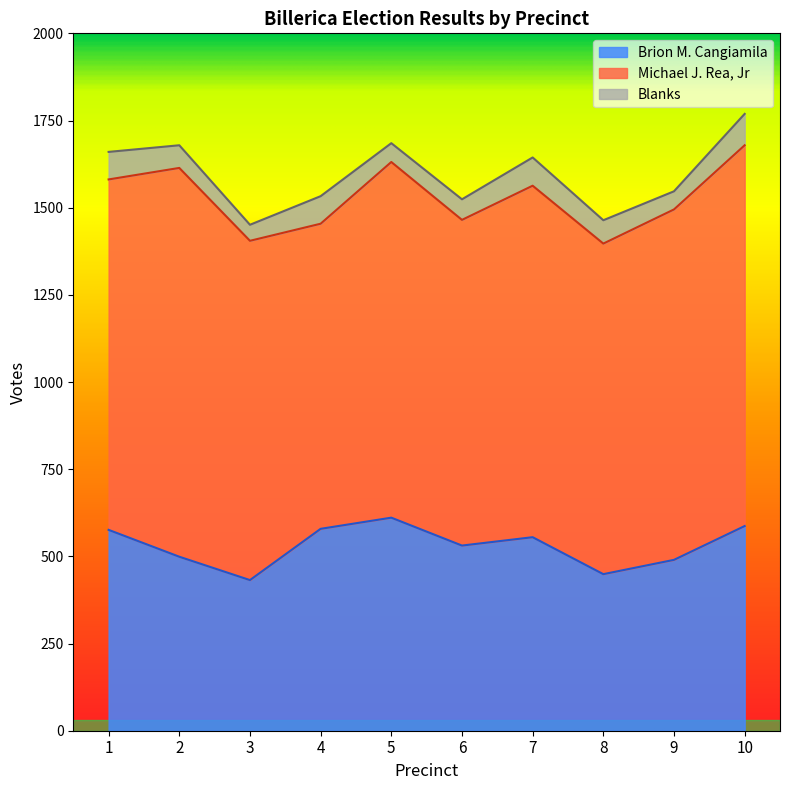

Reading left to right, extract all data points from this chart.

Michael J. Rea, Jr: 1=1005	2=1115	3=973	4=875	5=1020	6=934	7=1008	8=948	9=1005	10=1092
Brion M. Cangiamila: 1=576	2=499	3=432	4=579	5=611	6=531	7=555	8=449	9=490	10=587
Blanks: 1=79	2=65	3=46	4=79	5=54	6=59	7=81	8=67	9=52	10=90